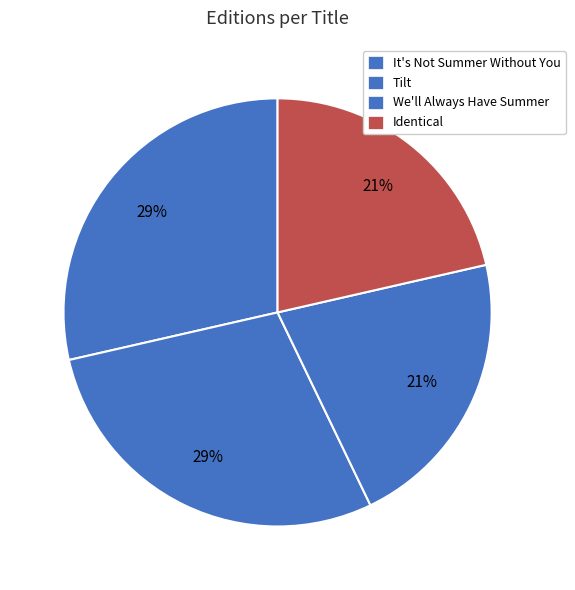

How many slices are in this pie chart?

4